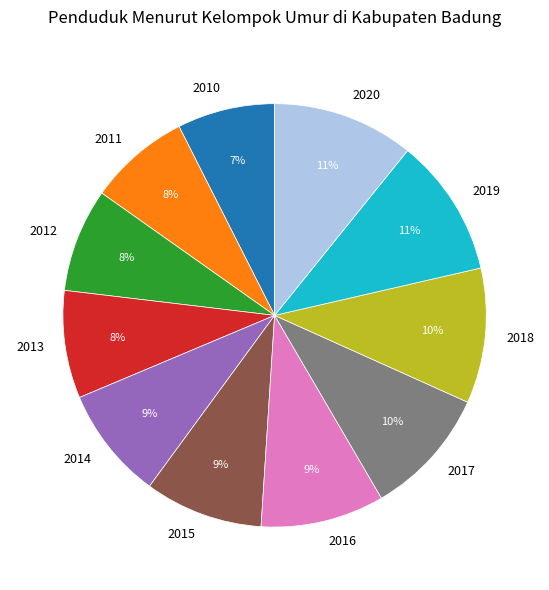

The 2011 slice represents 8% of the pie. True or false?

True